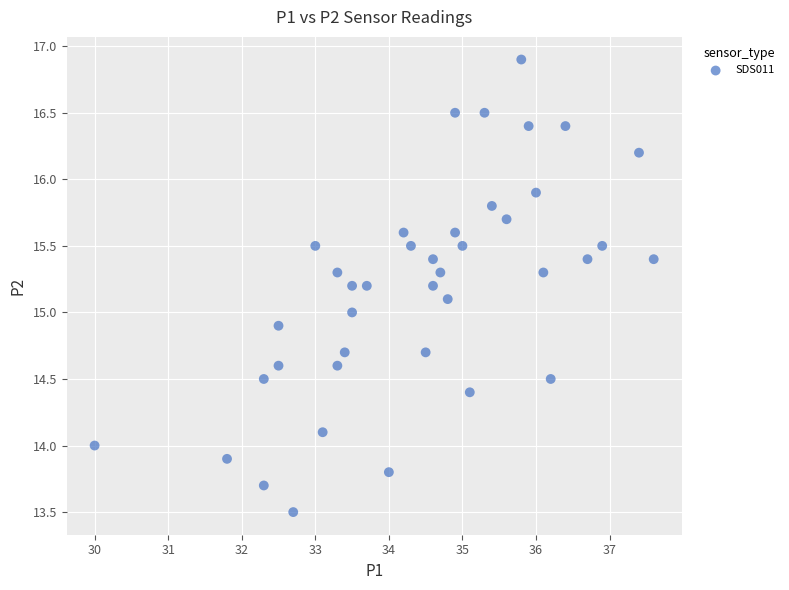

What is the range of X values (max minus min)?

7.6